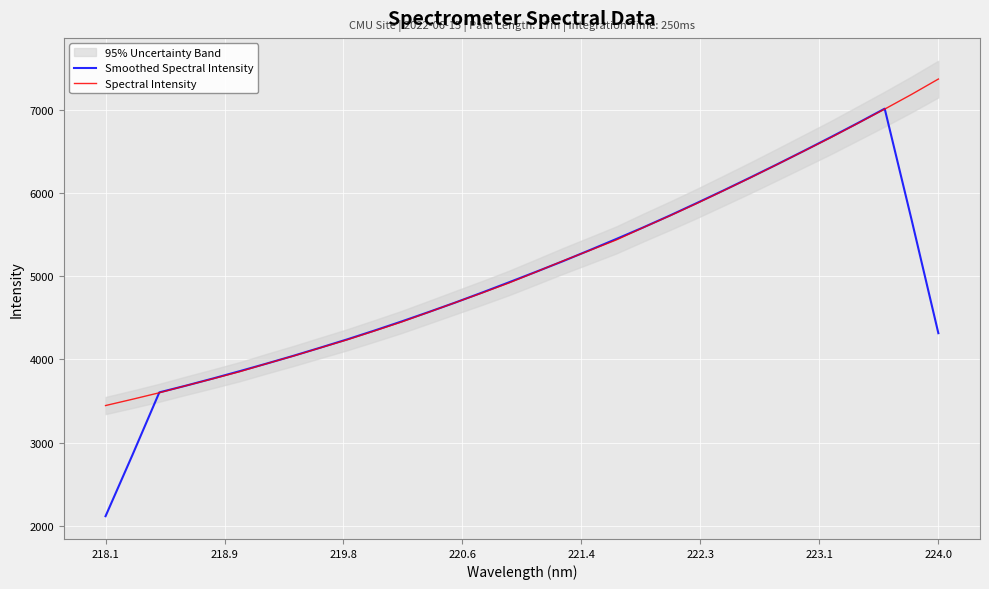

What is the lowest value of the Spectral Intensity series?

3445.0